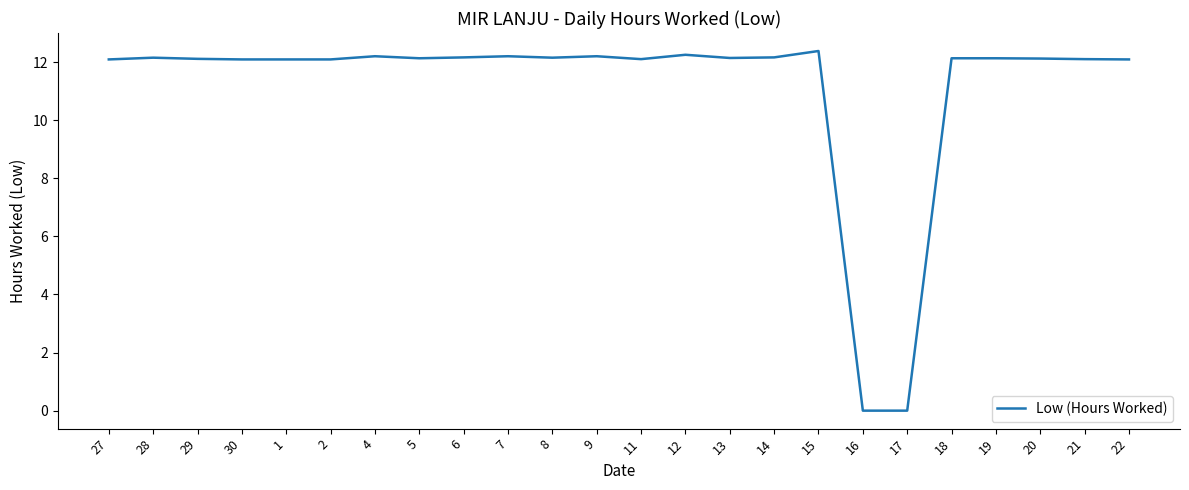

What position from the right is 5?

17